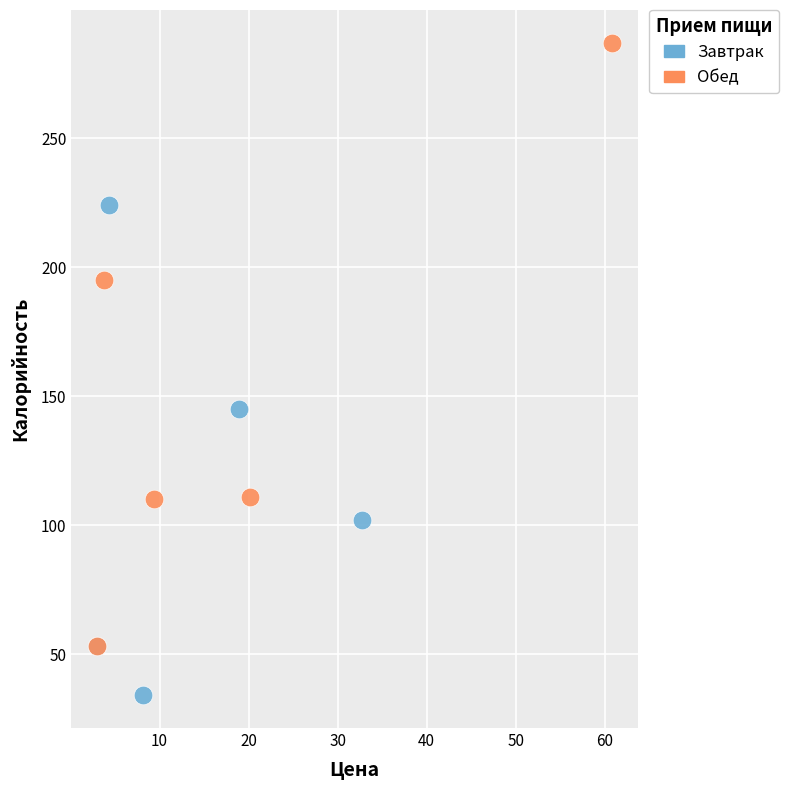

Which series reaches the maximum Y coordinate?

Обед